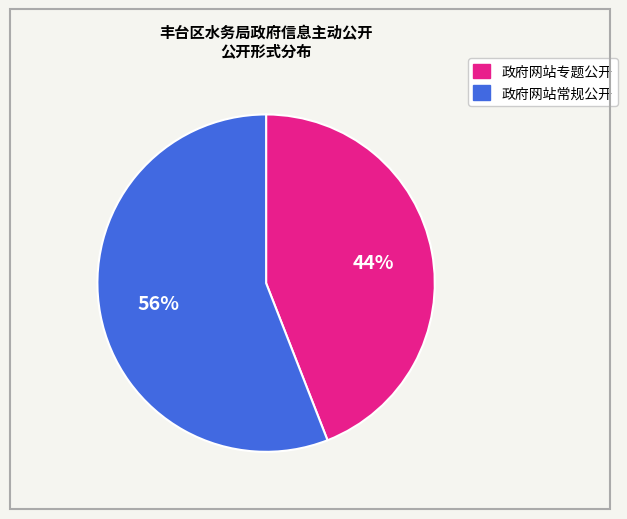

Is it true that 政府网站专题公开 is 52% of the pie?

False